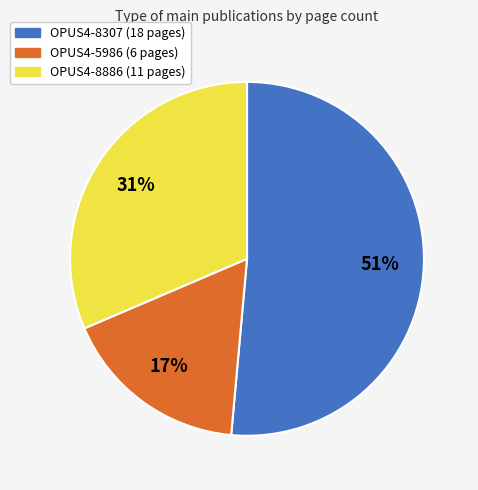

Rank the categories by value from lowest to highest.

OPUS4-5986, OPUS4-8886, OPUS4-8307